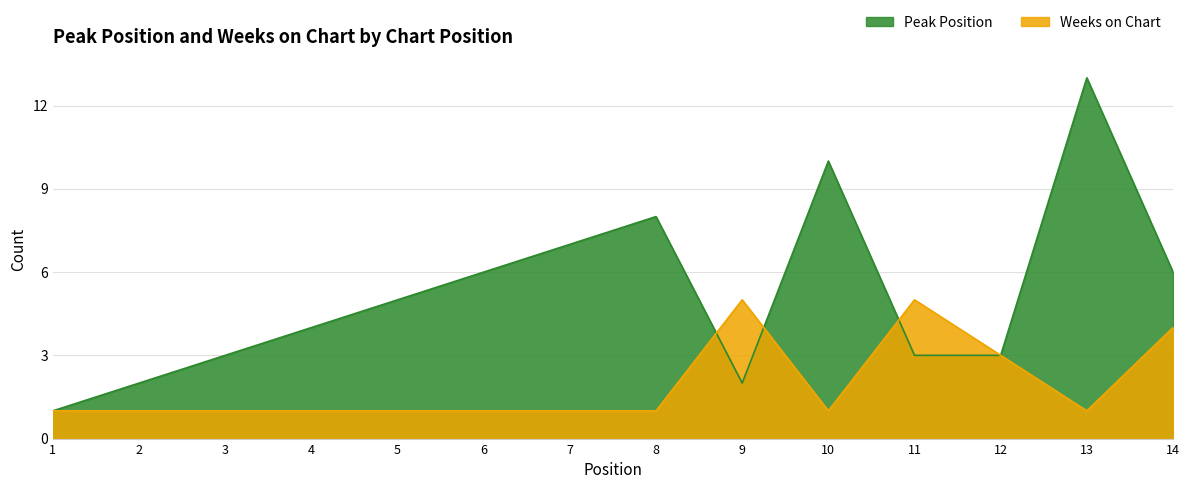

What is the value of the Weeks on Chart point at the 8th from the left?

1